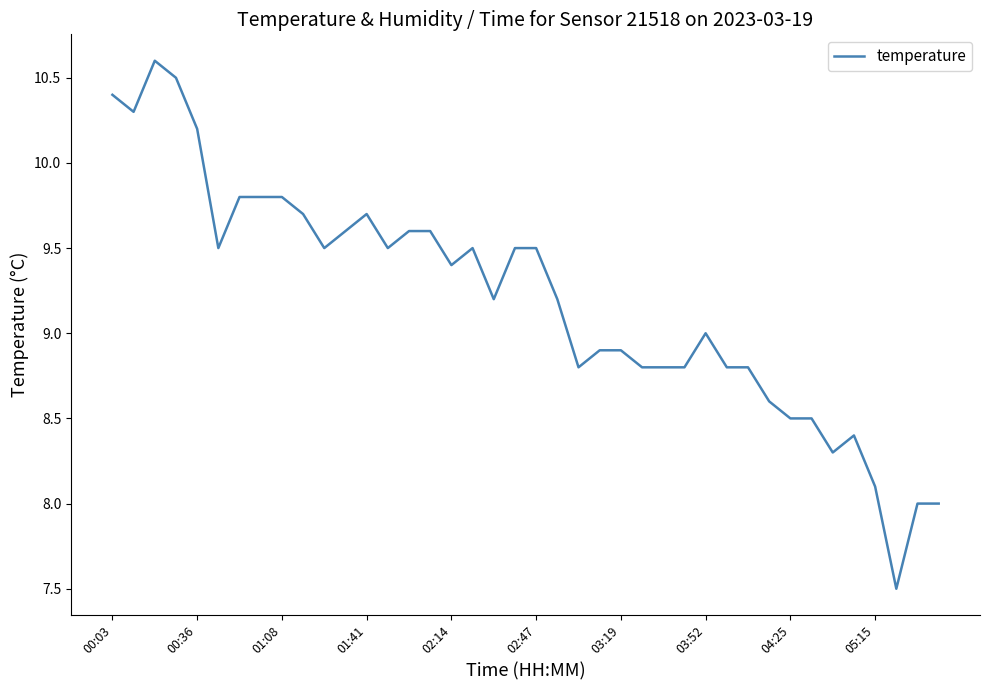

True or false: there are more than 2 points higher than both neighbors.

True